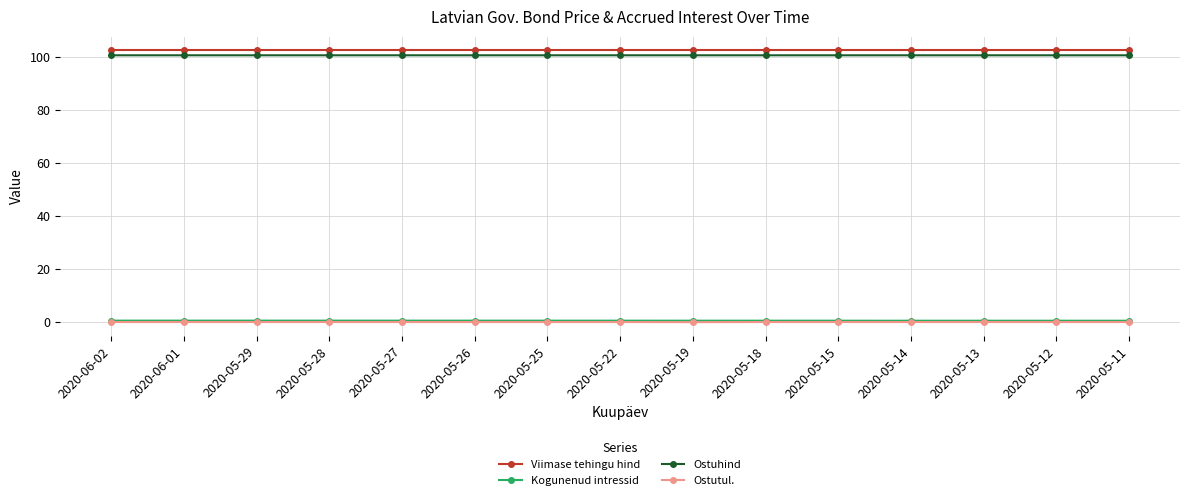

Count the Ostuhind values in the range 100 to 101.

15